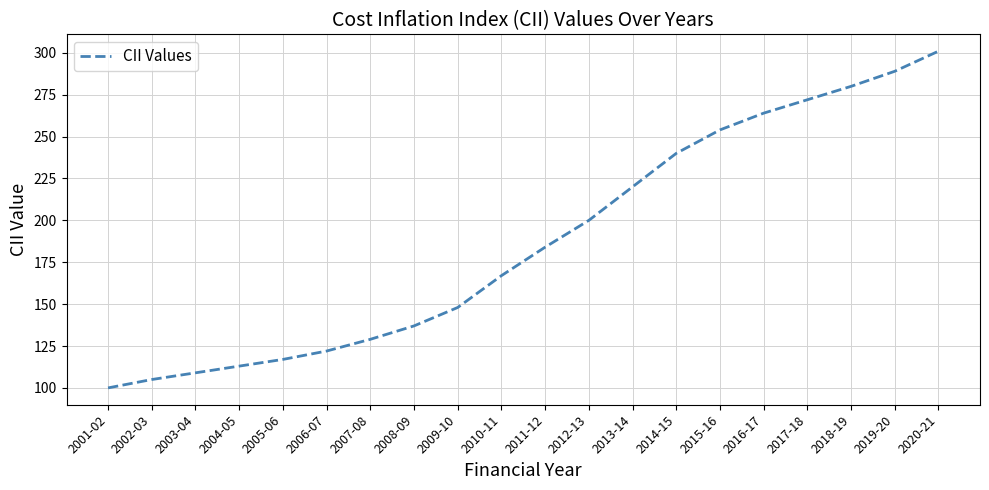

What is the approximate value at 2010-11, to the nearest 10?

170